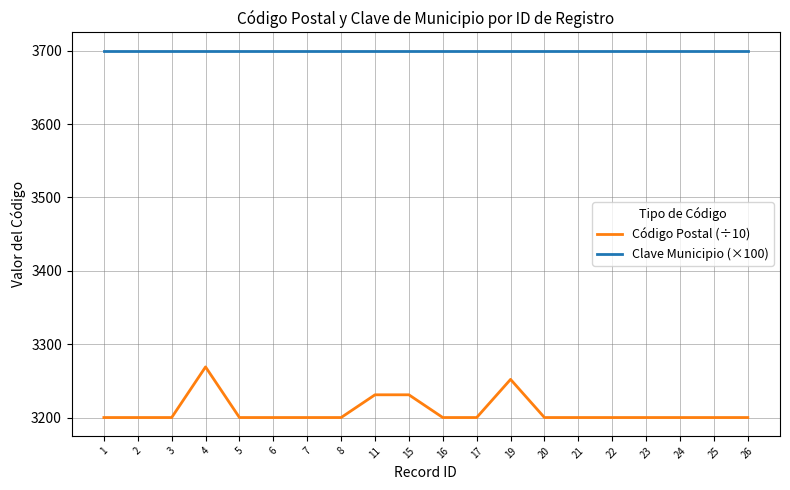

How many lines are shown in the chart?

2